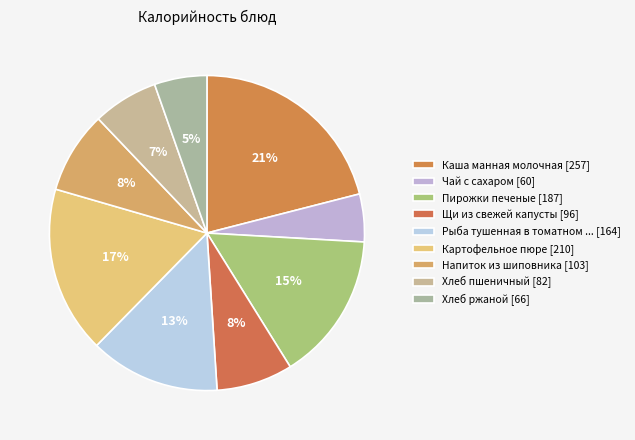

How many slices are in this pie chart?

9